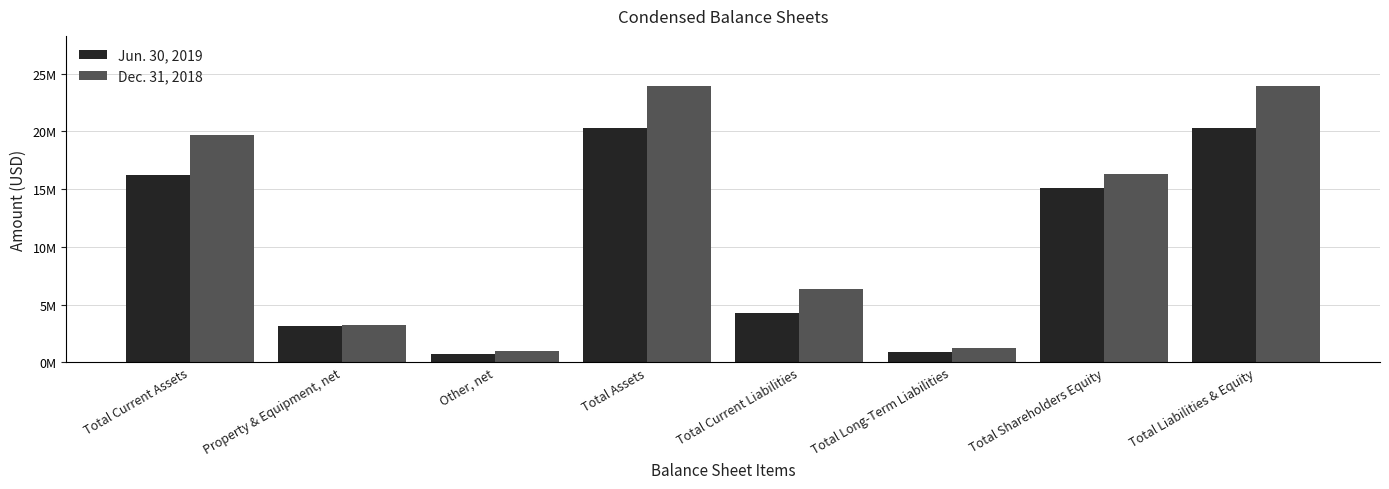

Is the value of Jun. 30, 2019 at Total Current Liabilities greater than the value of Dec. 31, 2018 at Other, net?

Yes